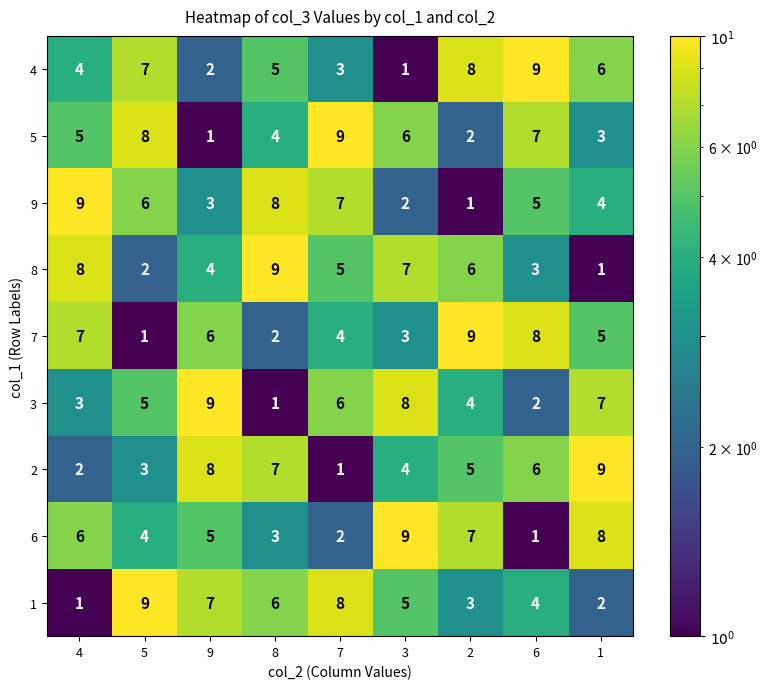

Rank the series at 6 from highest to lowest value.

4, 7, 5, 2, 9, 1, 8, 3, 6